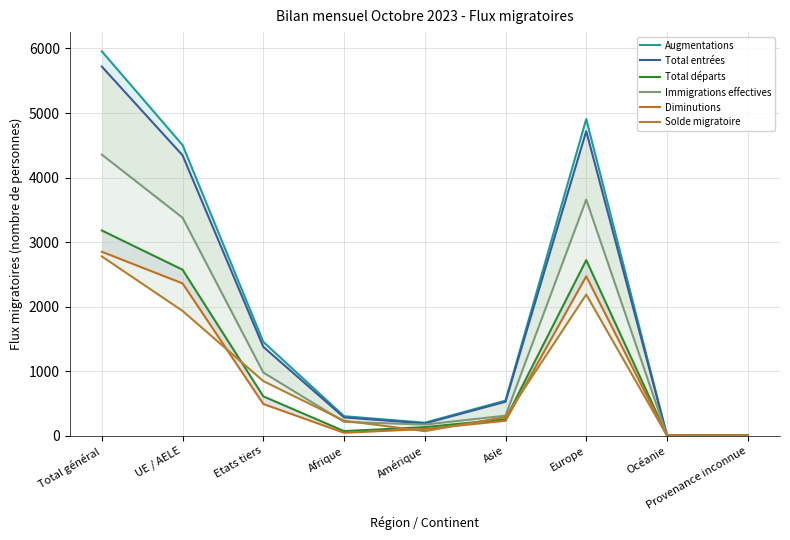

Reading left to right, extract all data points from this chart.

Augmentations: 5956	4503	1453	301	200	543	4906	4	2
Total entrées: 5719	4344	1375	282	188	525	4718	4	2
Total départs: 3179	2571	608	70	131	254	2720	4	0
Immigrations effectives: 4355	3377	978	213	171	309	3657	4	1
Diminutions: 2849	2359	490	44	102	230	2469	4	0
Solde migratoire: 2777	1932	845	231	69	289	2186	0	2